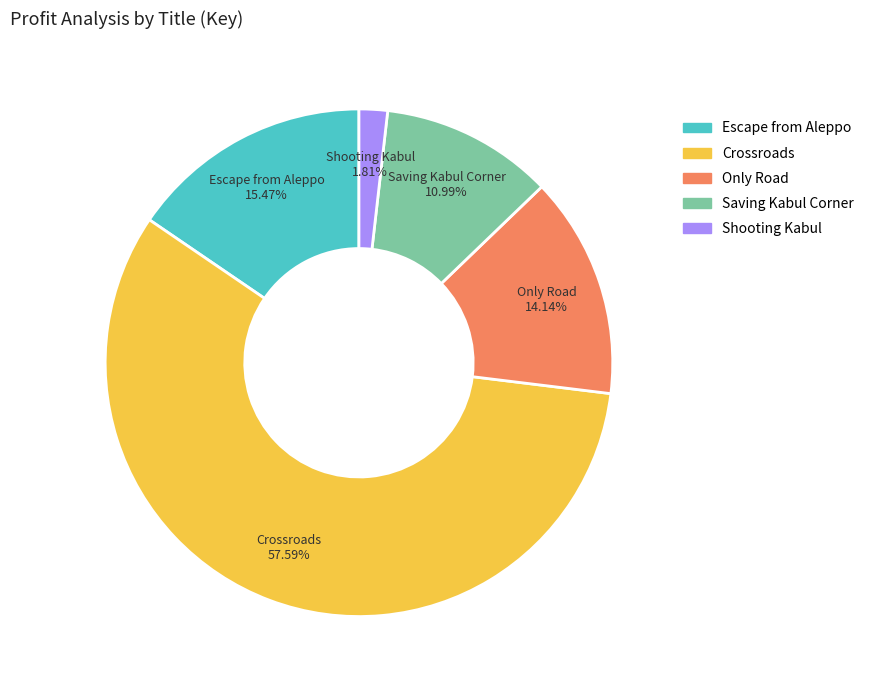

How many segments does this pie chart have?

5